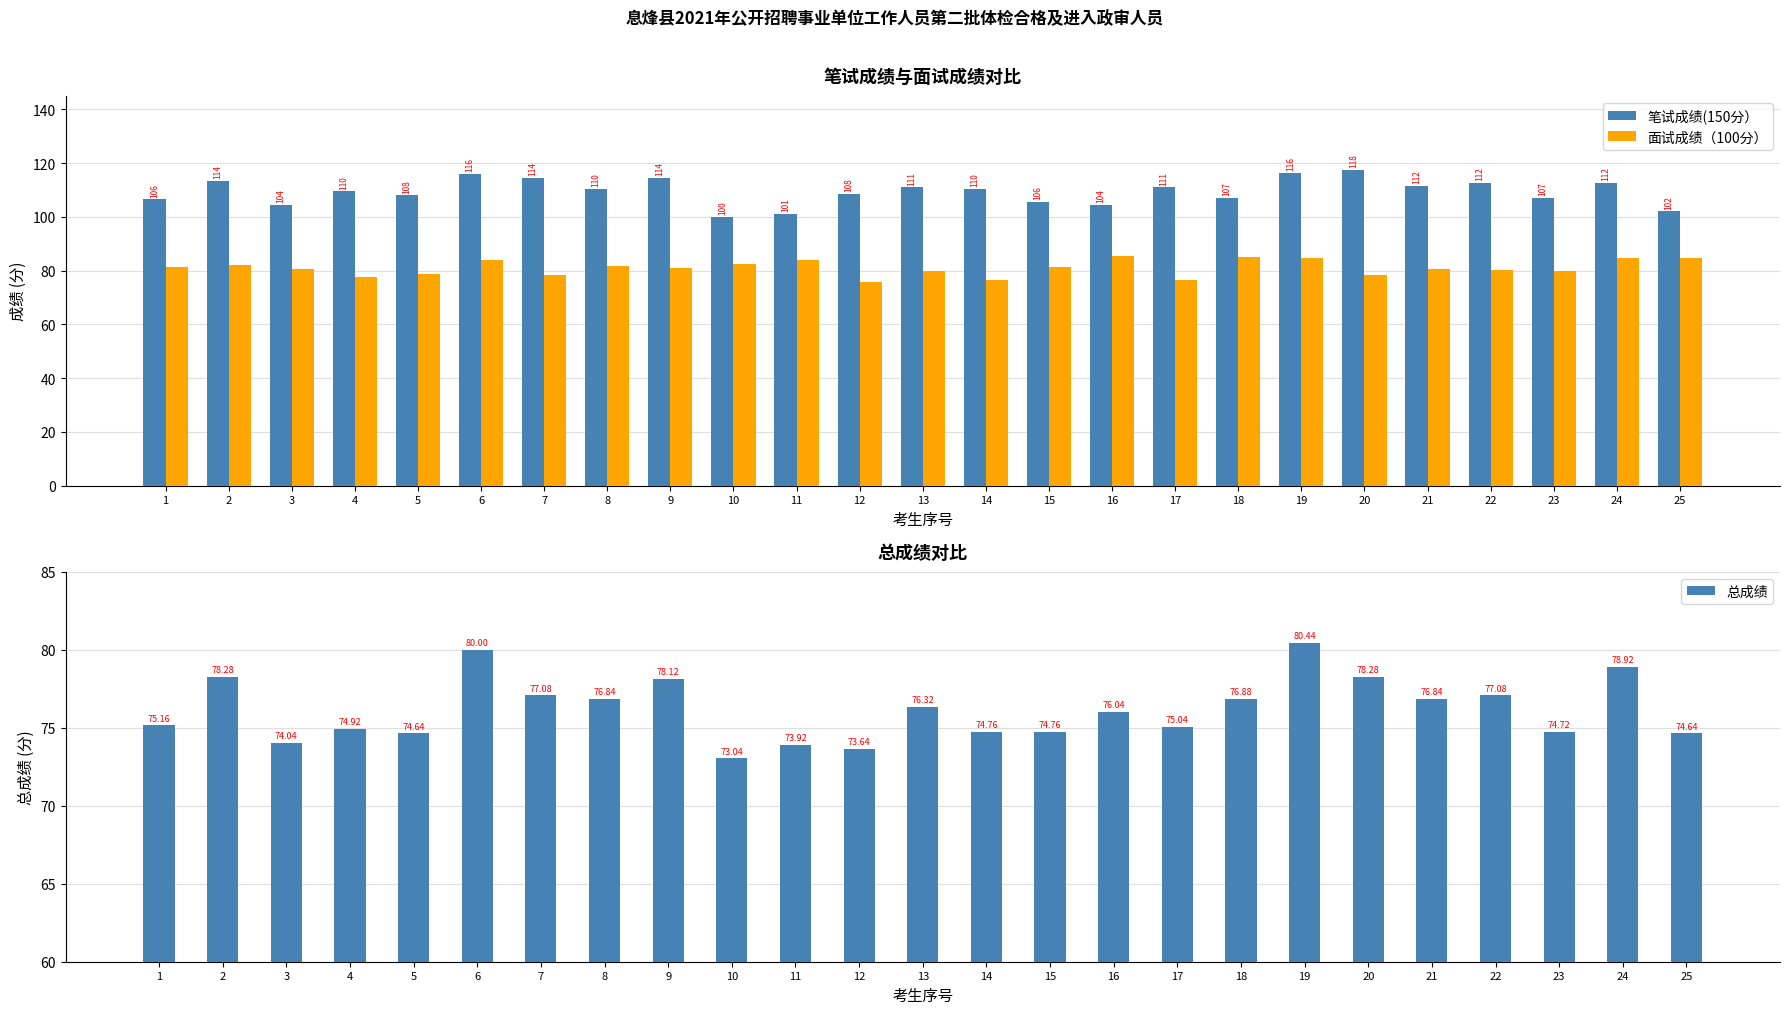

Which has a higher value, 13 or 5?

13